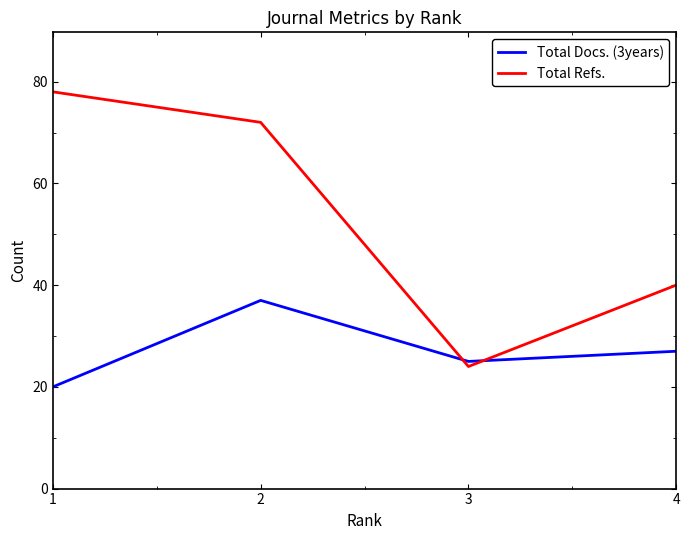

The Total Refs. series shows 53 at 4. True or false?

False